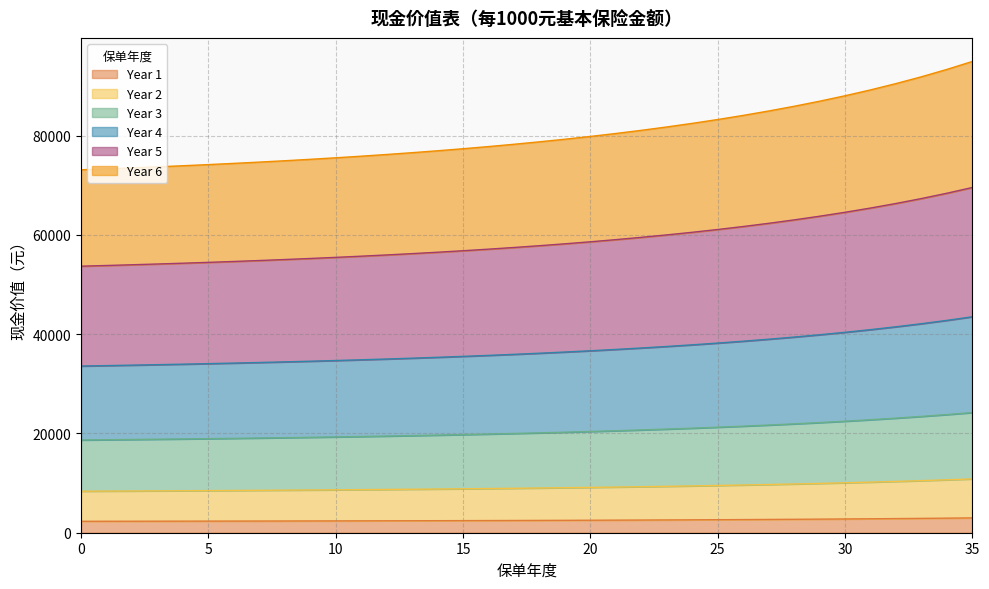

True or false: Year 3 and Year 1 cross at least once.

False